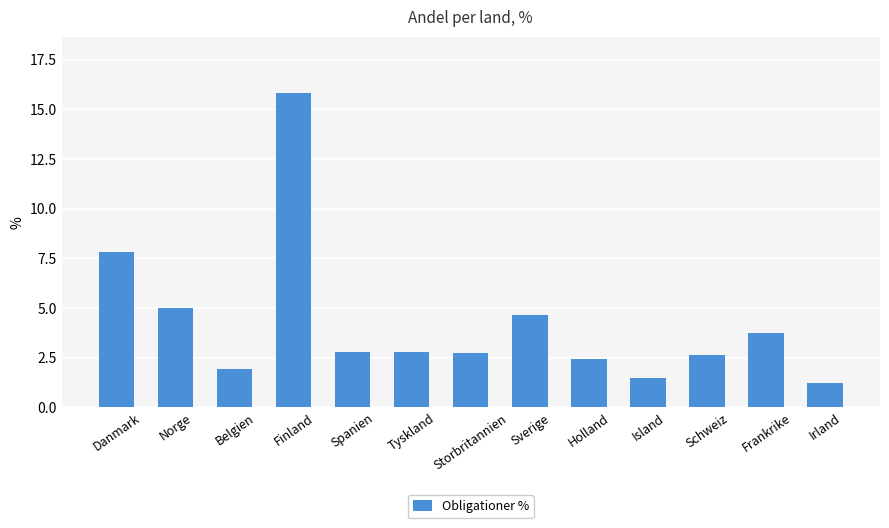

What is the difference between the maximum and minimum values?

14.6